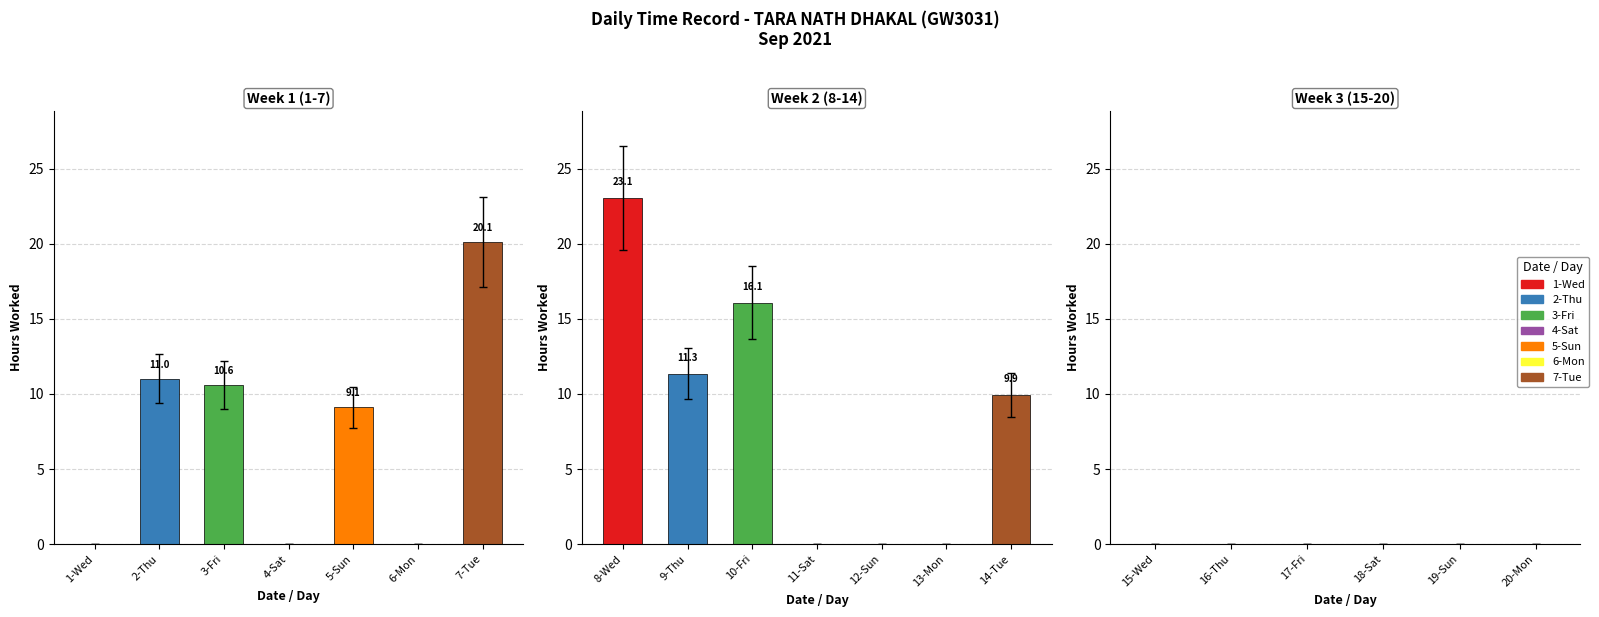

Which label corresponds to the largest value in the chart?

8-Wed(2)